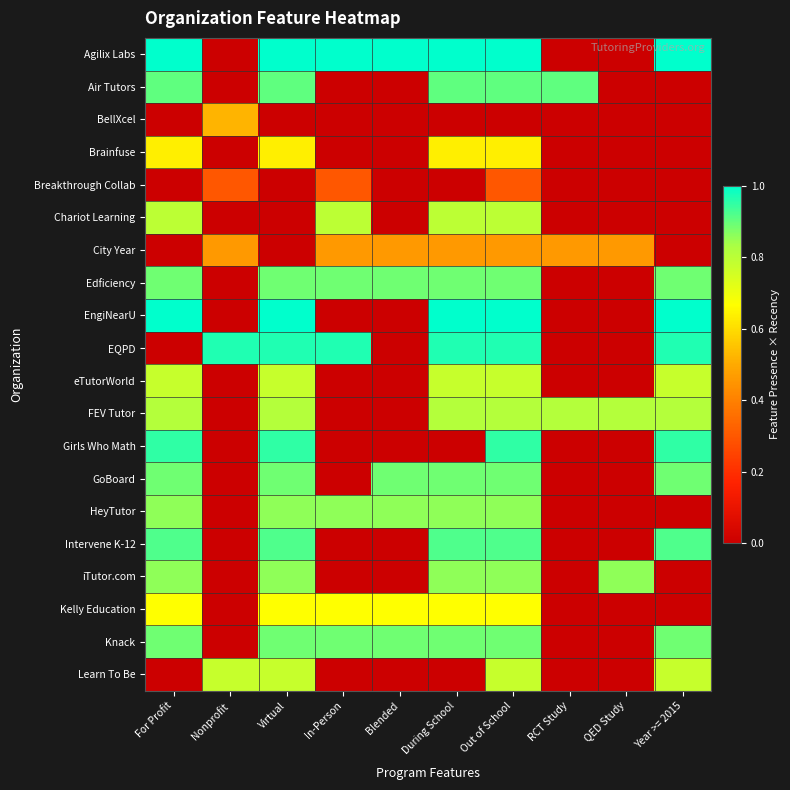

Which series changed the most between Blended and During School?

EngiNearU